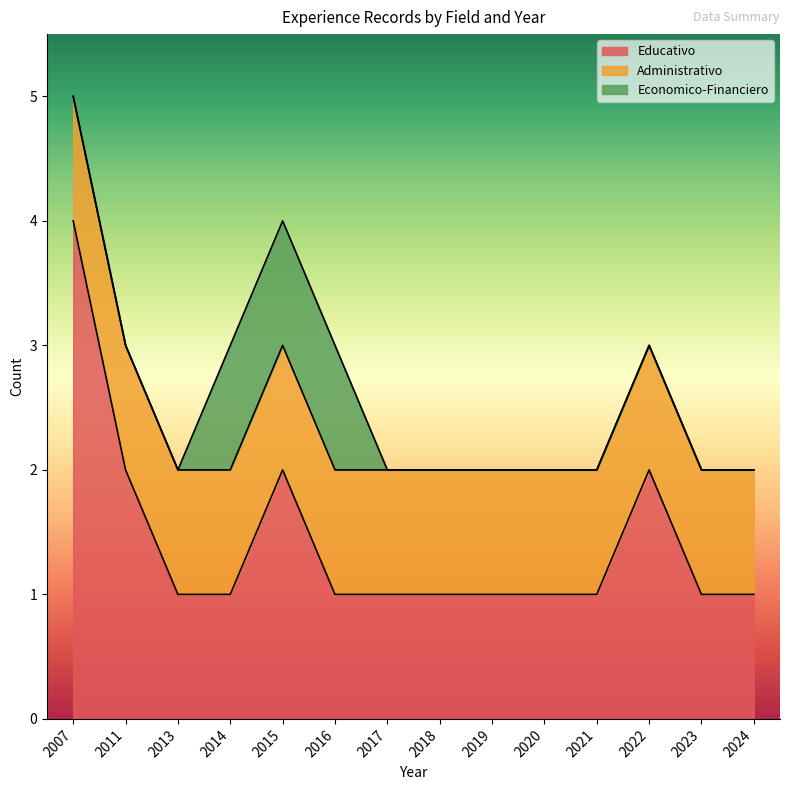

True or false: Educativo and Economico-Financiero intersect in this chart.

False